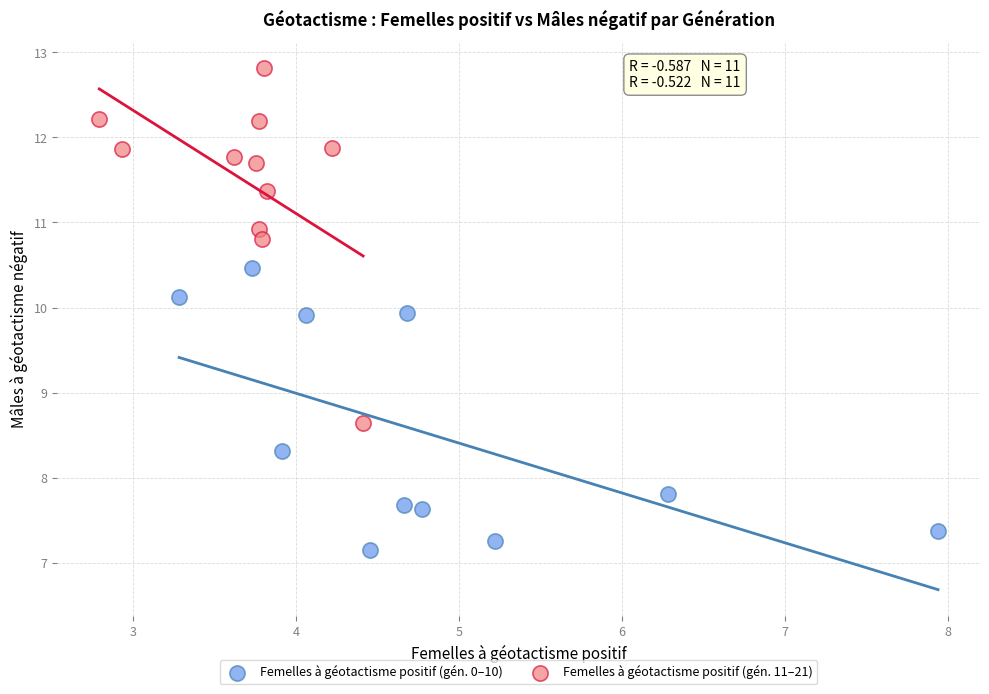

Which series reaches the minimum Y coordinate?

Femelles à géotactisme positif (gén. 0–10)